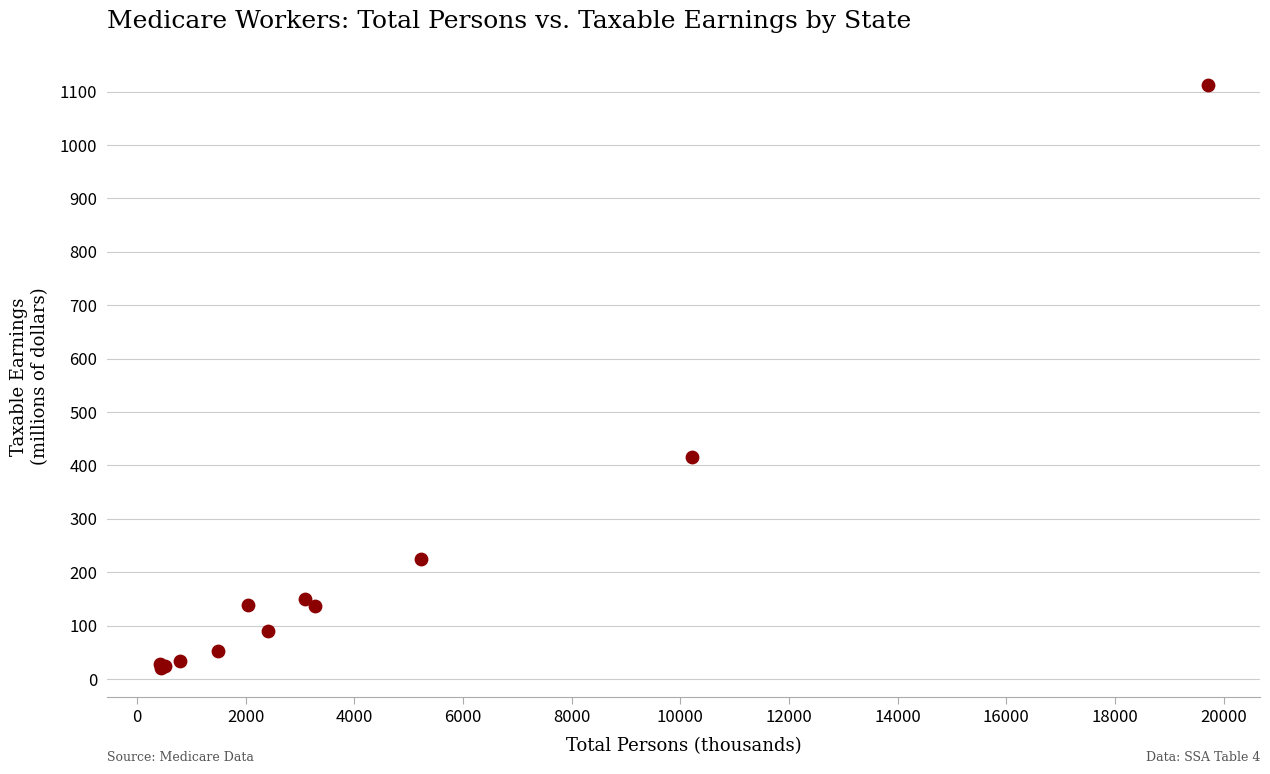

What Y value in the scatter plot is closest to 566?

415.1